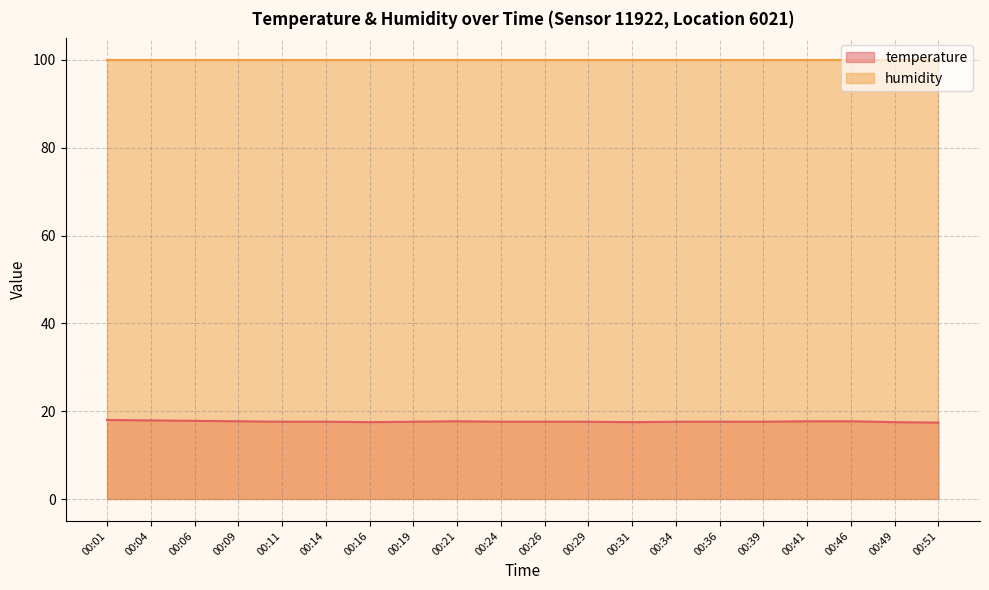

Between 00:29 and 00:26, which is larger?

00:29